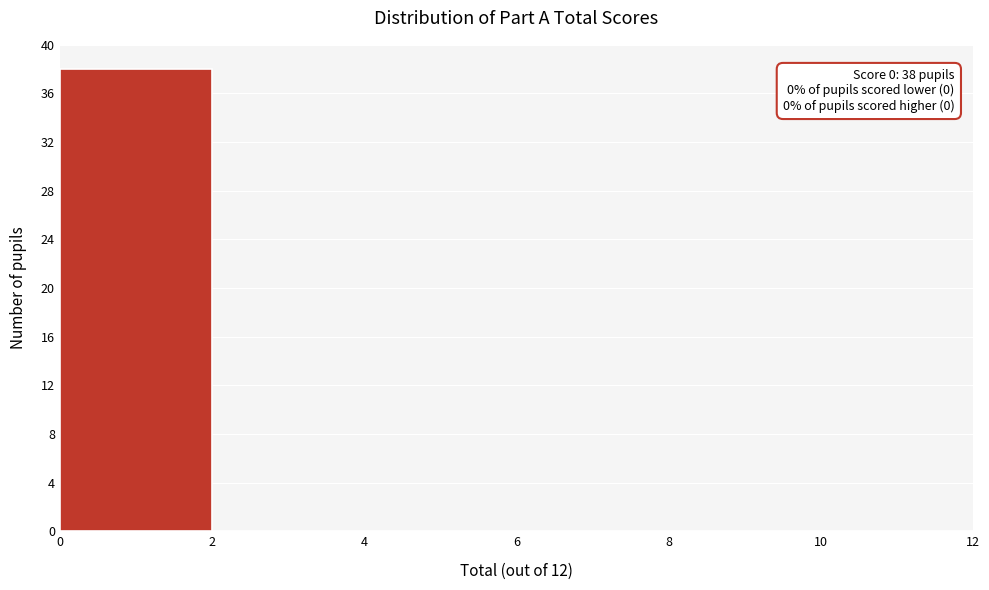

Over which range of the x-axis is the bar tallest?

0 to 2